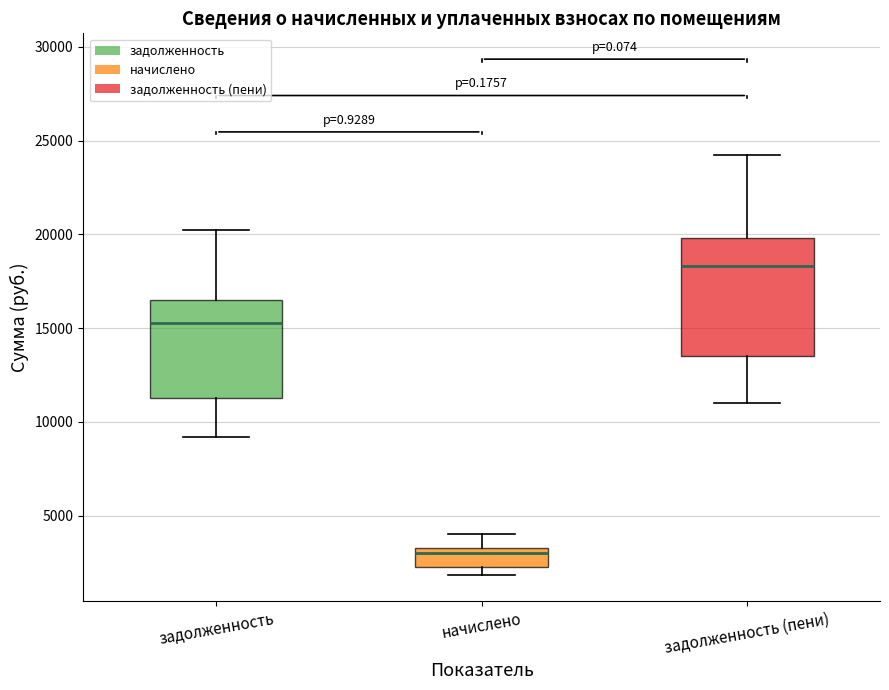

Where does the upper whisker of the box for задолженность end on the y-axis? The values are not printed on the chart, so give them approximately, as read against the axis.

20000